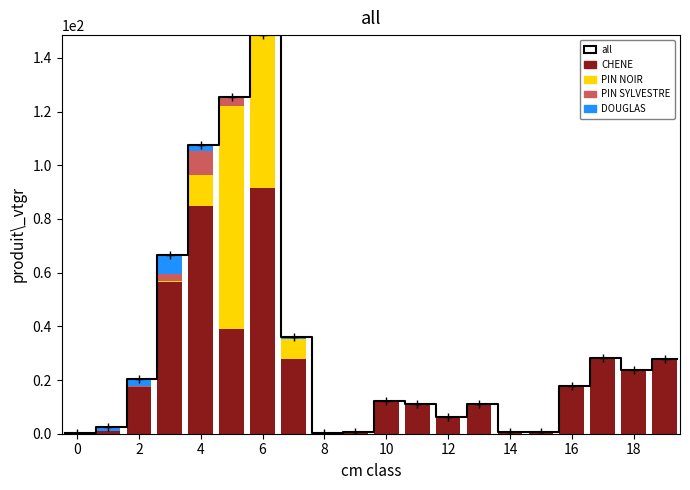

Reading left to right, list all the values displayed in this chart.

CHENE: 0=0.0	1=1.2	2=17.2	3=56.6	4=84.9	5=39.0	6=91.7	7=27.9	8=0.3	9=0.5	10=12.3	11=11.0	12=6.2	13=11.2	14=0.5	15=0.7	16=17.8	17=28.1	18=23.6	19=27.9
PIN NOIR: 0=0.0	1=0.0	2=0.0	3=0.3	4=11.5	5=83.0	6=56.8	7=7.6	8=0.0	9=0.0	10=0.0	11=0.0	12=0.0	13=0.0	14=0.0	15=0.0	16=0.0	17=0.0	18=0.0	19=0.0
PIN SYLVESTRE: 0=0.0	1=0.0	2=0.5	3=2.8	4=9.1	5=3.3	6=0.0	7=0.0	8=0.0	9=0.0	10=0.0	11=0.0	12=0.0	13=0.0	14=0.0	15=0.0	16=0.0	17=0.0	18=0.0	19=0.0
DOUGLAS: 0=0.1	1=1.5	2=2.7	3=6.7	4=2.1	5=0.0	6=0.0	7=0.6	8=0.0	9=0.0	10=0.0	11=0.0	12=0.0	13=0.0	14=0.0	15=0.0	16=0.0	17=0.0	18=0.0	19=0.0